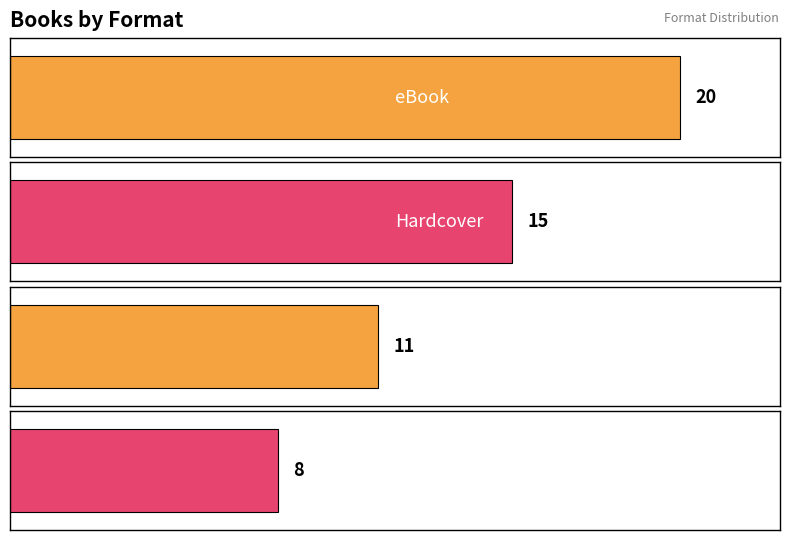

Reading left to right, transcribe all the data shown in this chart.

20	15	11	8